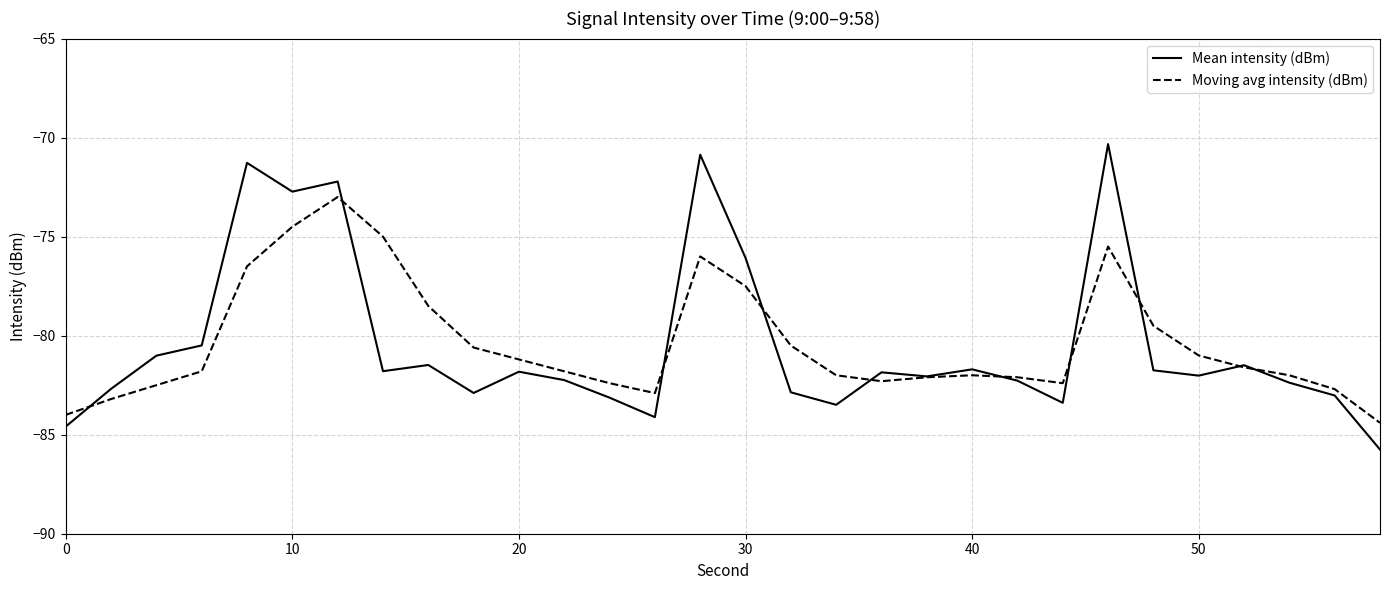

What is the maximum value shown in the chart?

-70.3